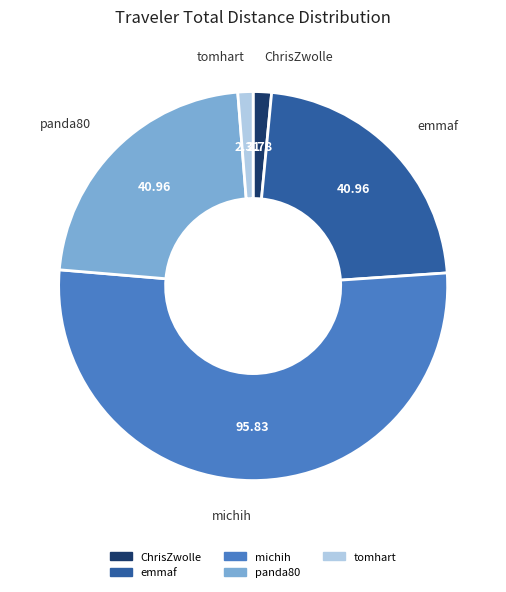

Which slice is the largest?

michih